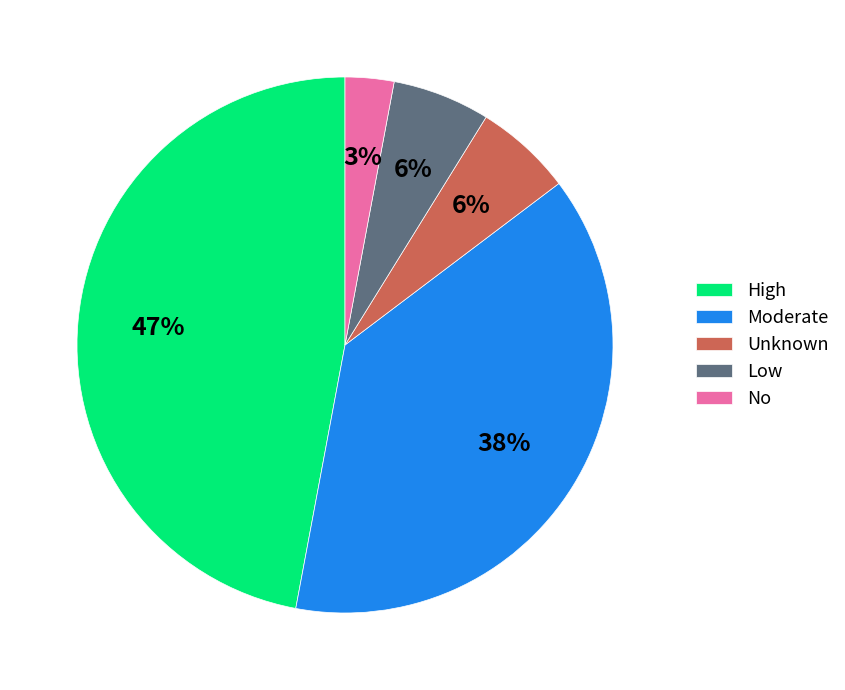

To the nearest percent, what portion does Moderate represent?

38%